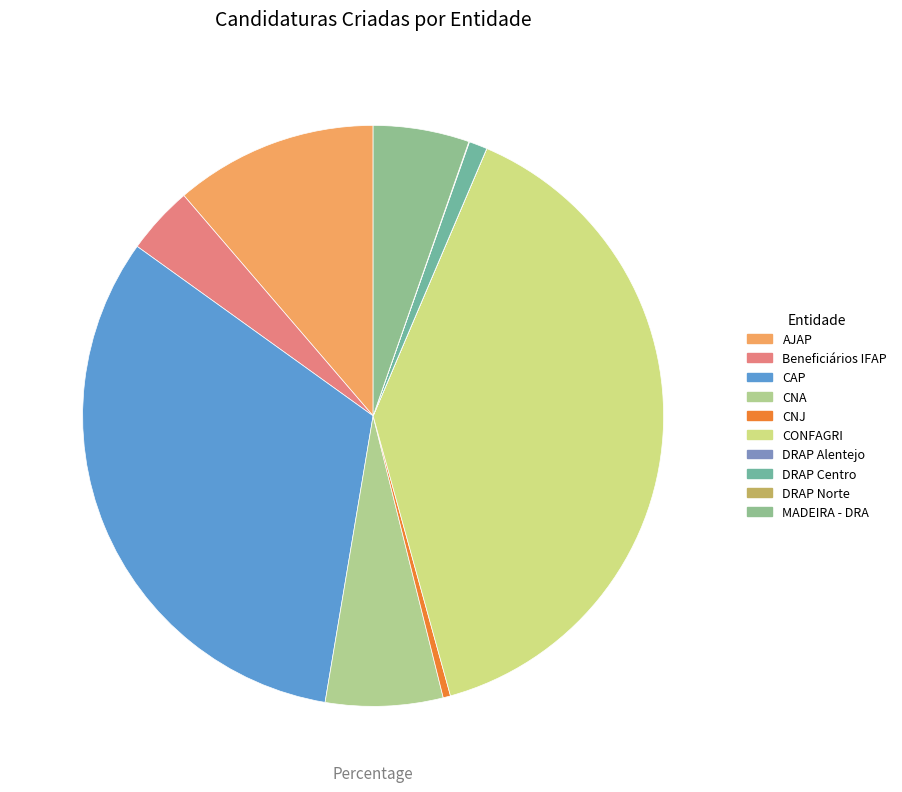

Which category has the smallest portion of the pie?

DRAP Alentejo